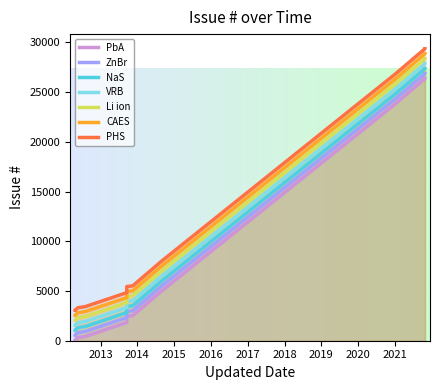

The chart shows a value of 72 at 2012-04-23. True or false?

True